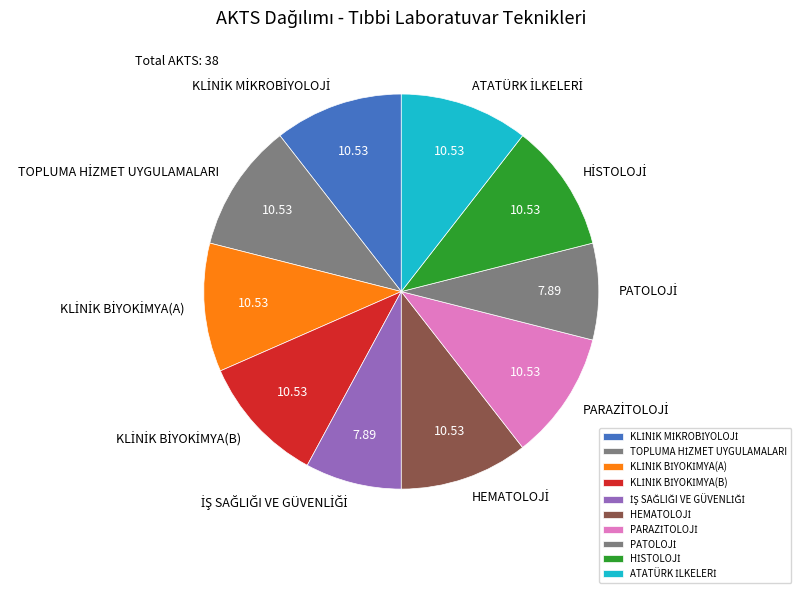

How many segments does this pie chart have?

10